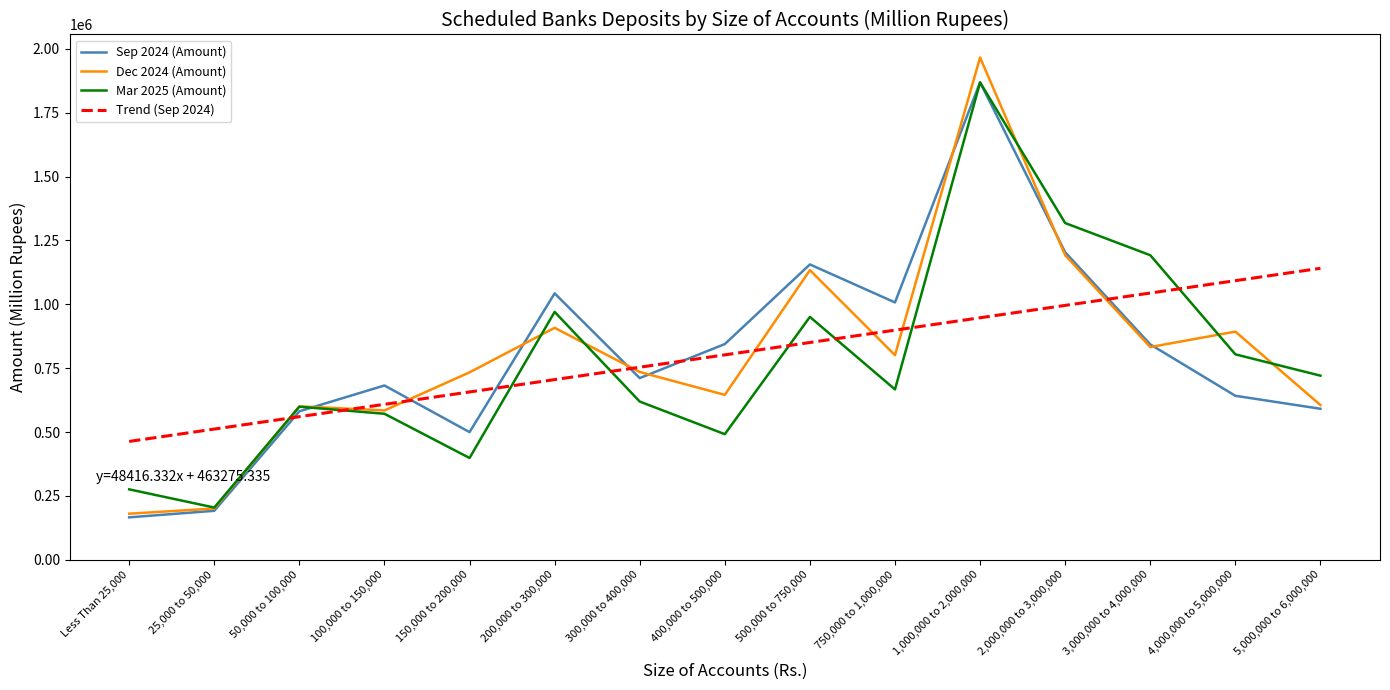

Which series has the largest range (max minus min)?

Dec 2024 (Amount)